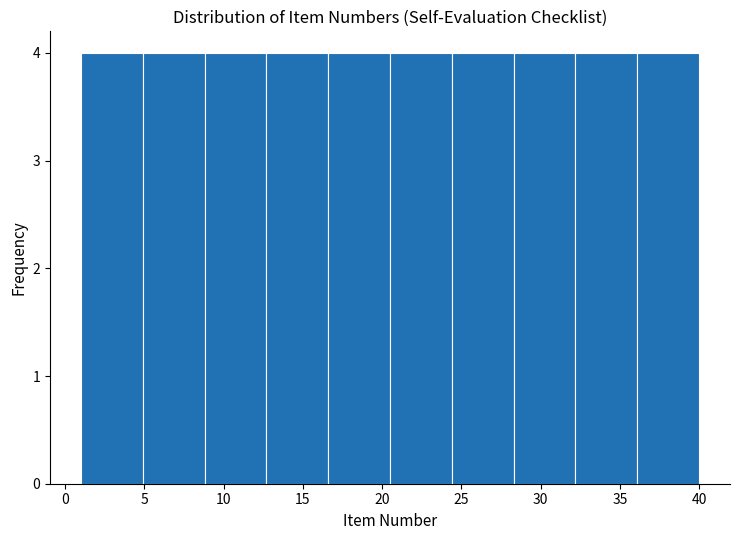

Reading left to right, transcribe this chart: for each bar, give the range it covers on the x-axis and its height. Neither the bar edges nor the heights are printed on the chart, so give them approximately, as read against the axes.

1.0 to 4.9: 4
4.9 to 8.8: 4
8.8 to 12.7: 4
12.7 to 16.6: 4
16.6 to 20.5: 4
20.5 to 24.4: 4
24.4 to 28.3: 4
28.3 to 32.2: 4
32.2 to 36.1: 4
36.1 to 40.0: 4